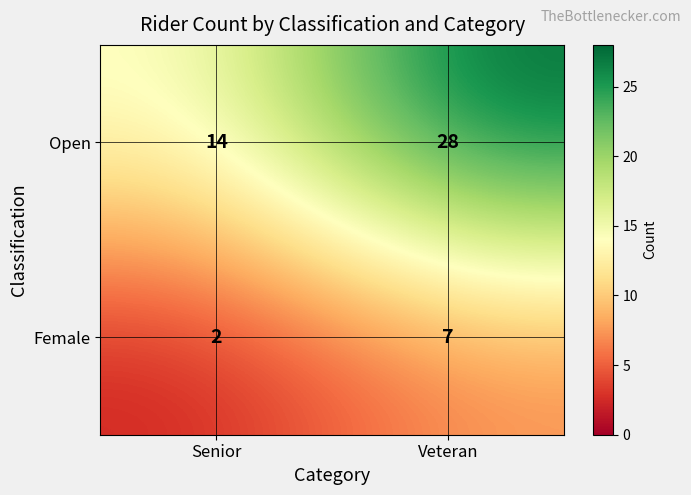

Is it true that Open equals 14 at Senior?

True